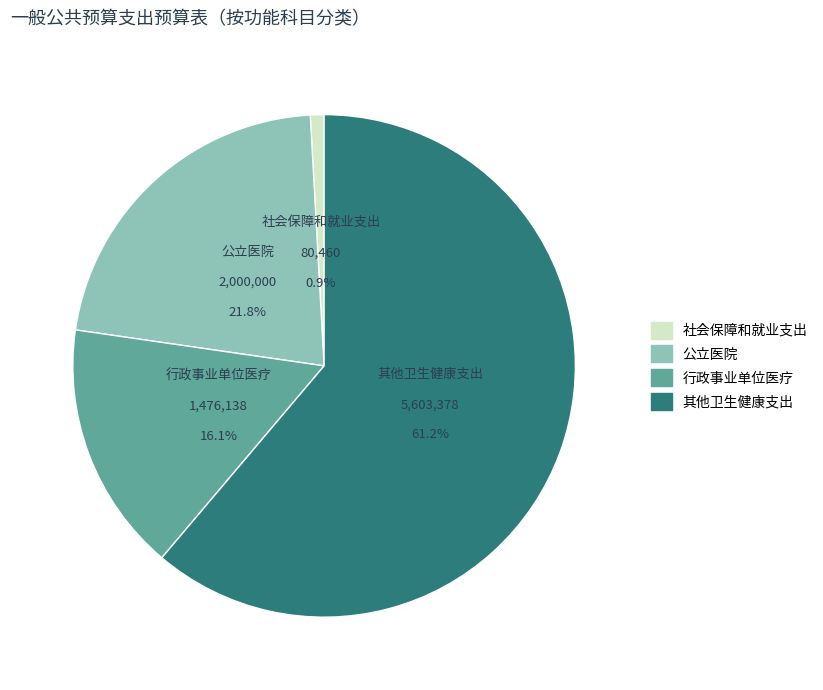

To the nearest percent, what is the difference between the 公立医院 and 行政事业单位医疗 slice percentages?

6%